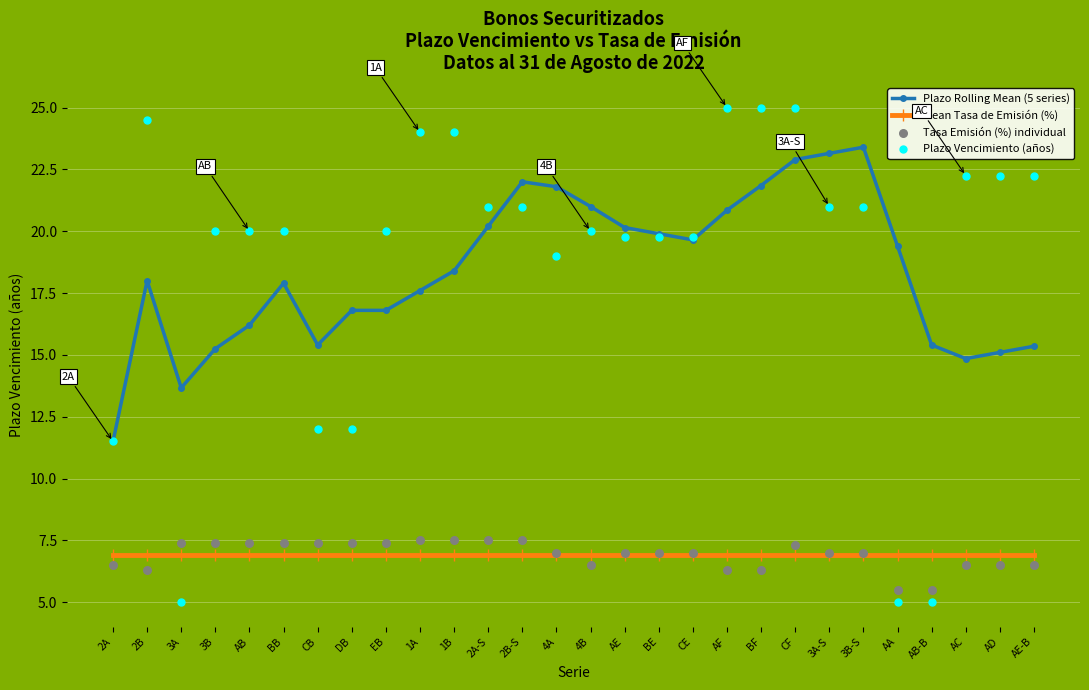

At how many categories does at least one series exceed 16?

24